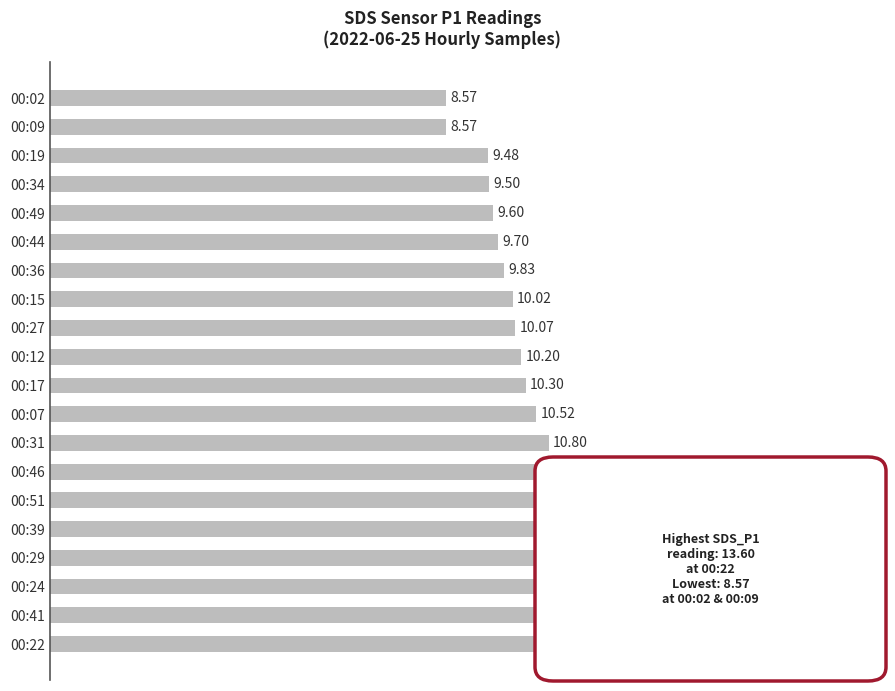

What is the change in value from 00:31 to 00:36?

-1.0